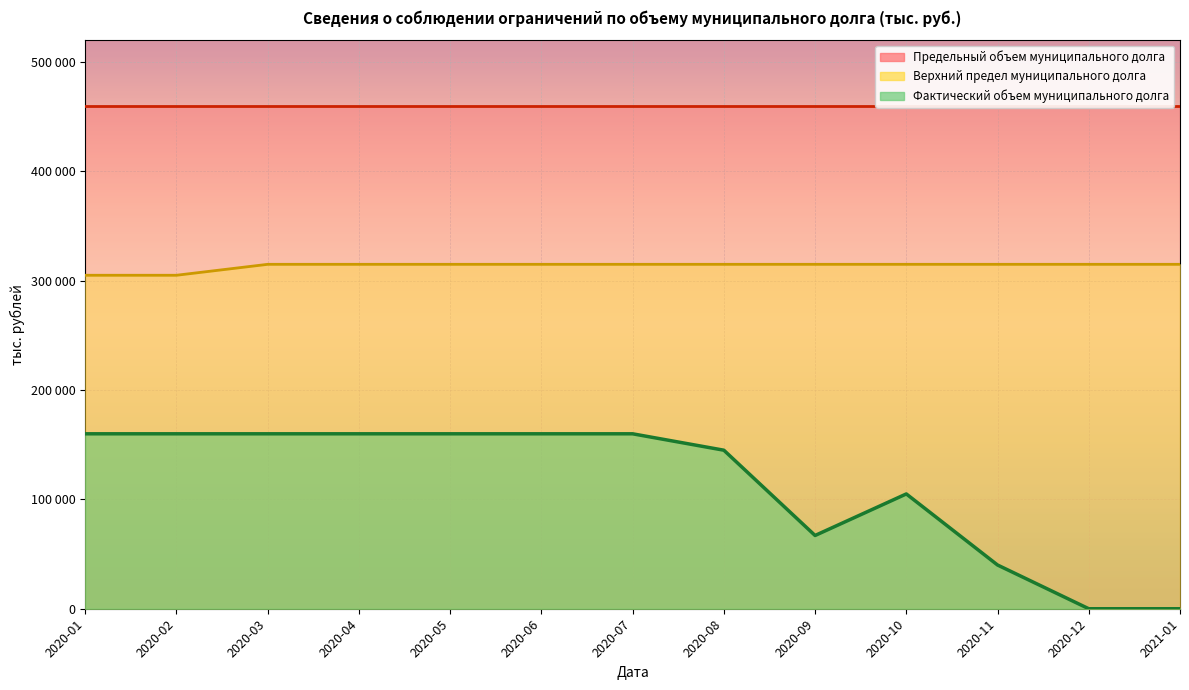

What value does the Фактический объем муниципального долга series have at 2020-07, to the nearest 50?

160000